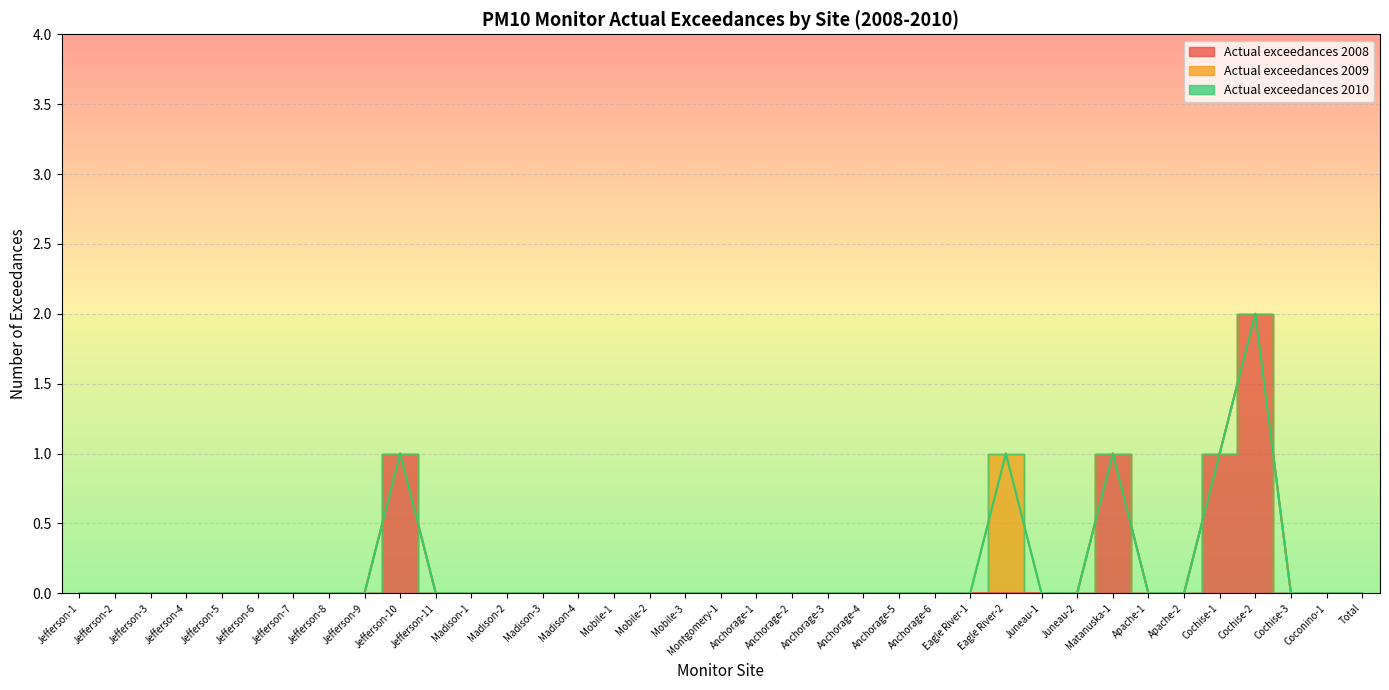

At Mobile-1, list the series in order from largest to smallest.

Actual exceedances 2008, Actual exceedances 2009, Actual exceedances 2010